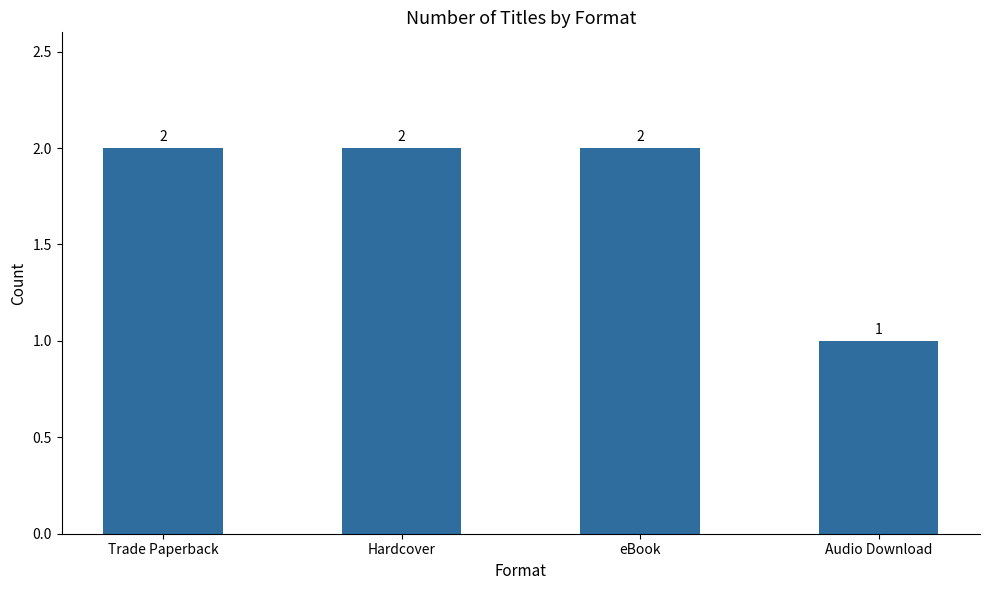

Which category has the lowest value across all series?

Audio Download